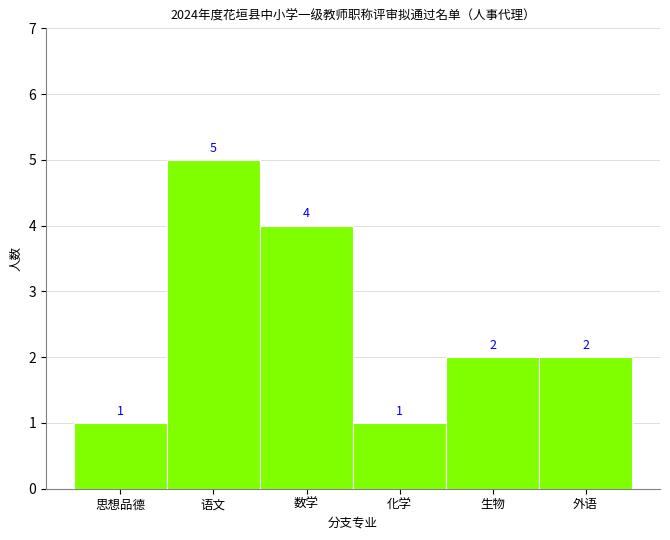

Reading left to right, extract all data points from this chart.

1	5	4	1	2	2